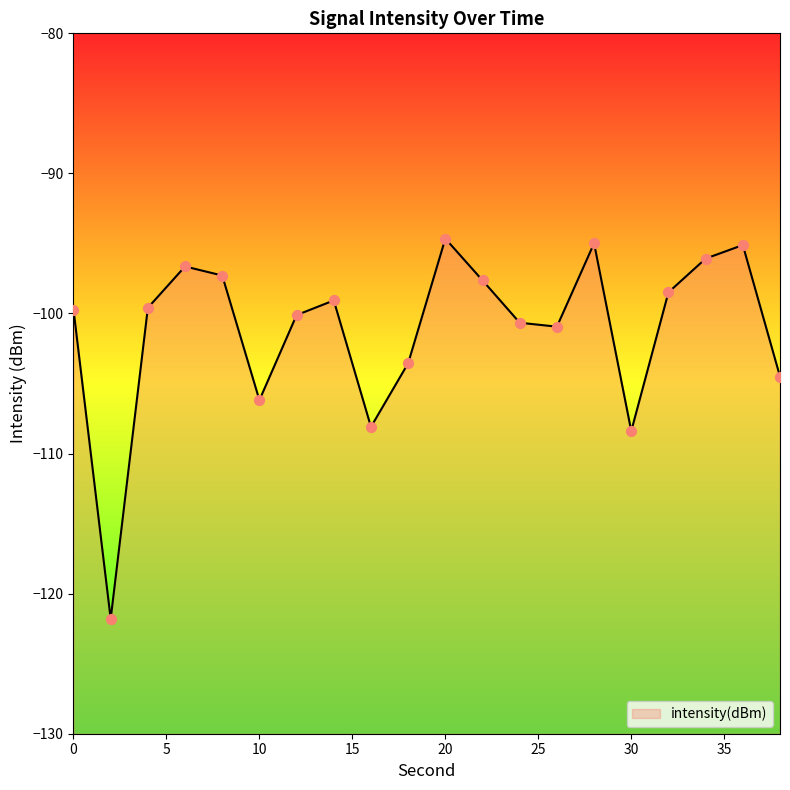

Which has a higher value, 24 or 16?

24